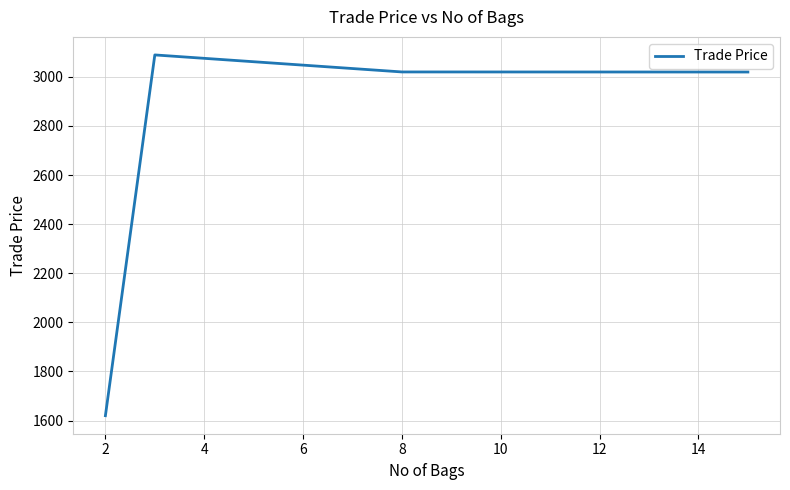

True or false: there are more than 2 points higher than both neighbors.

False